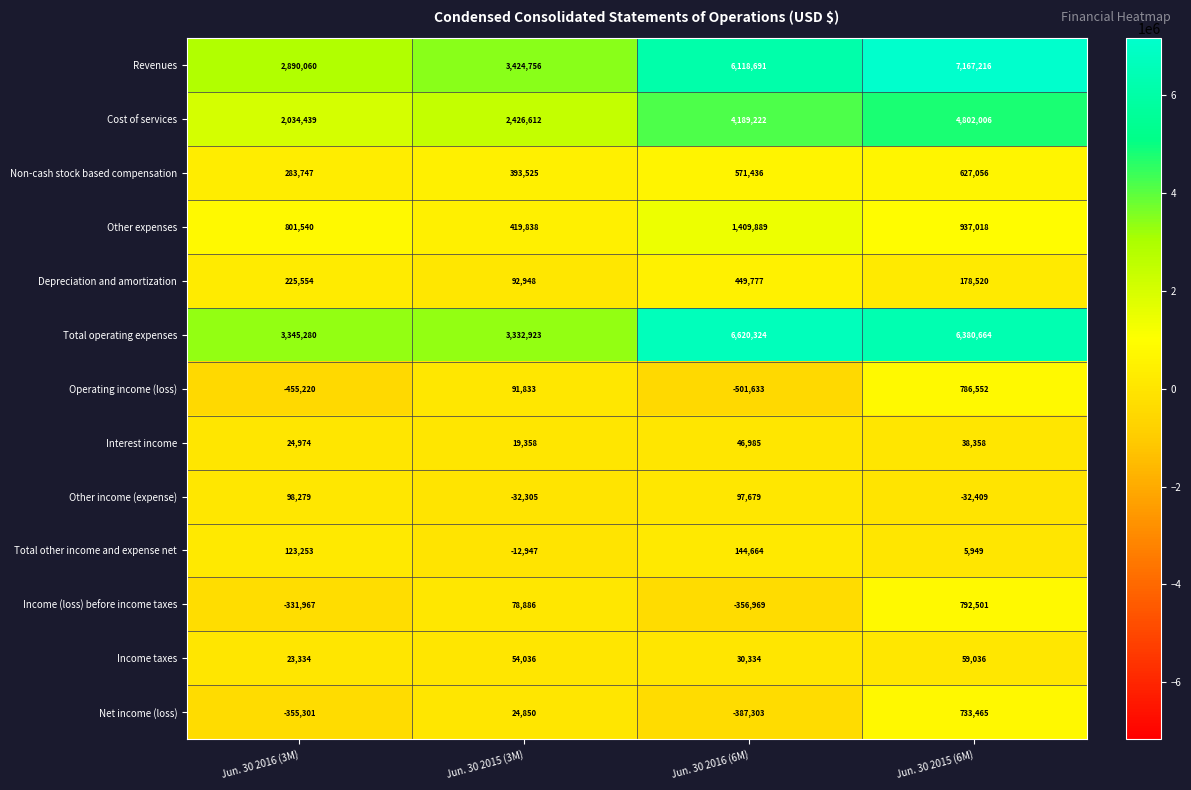

Is the value of Total operating expenses at Jun. 30 2016 (6M) greater than the value of Other income (expense) at Jun. 30 2016 (6M)?

Yes